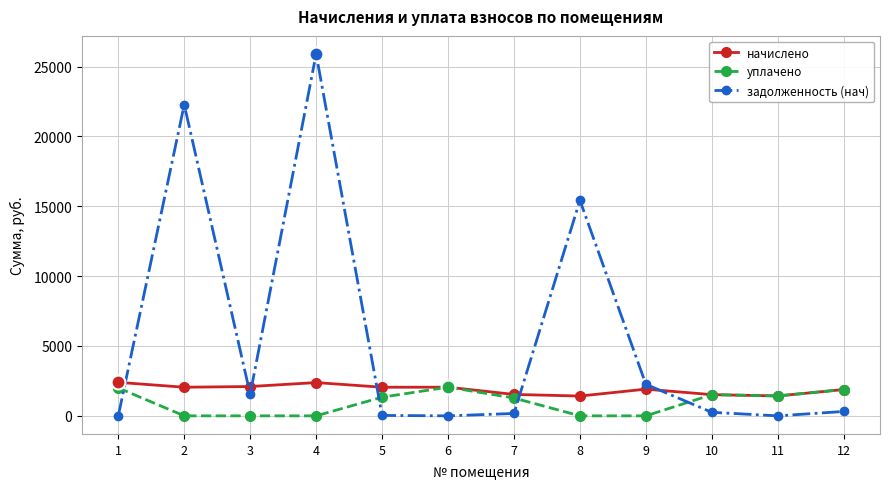

True or false: задолженность (нач) has more than 1 points higher than both neighbors.

True